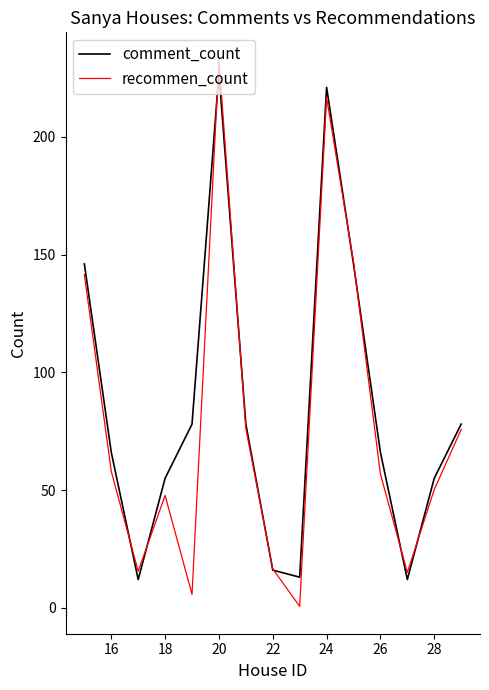

List the series in order of their peak value, lowest first.

comment_count, recommen_count